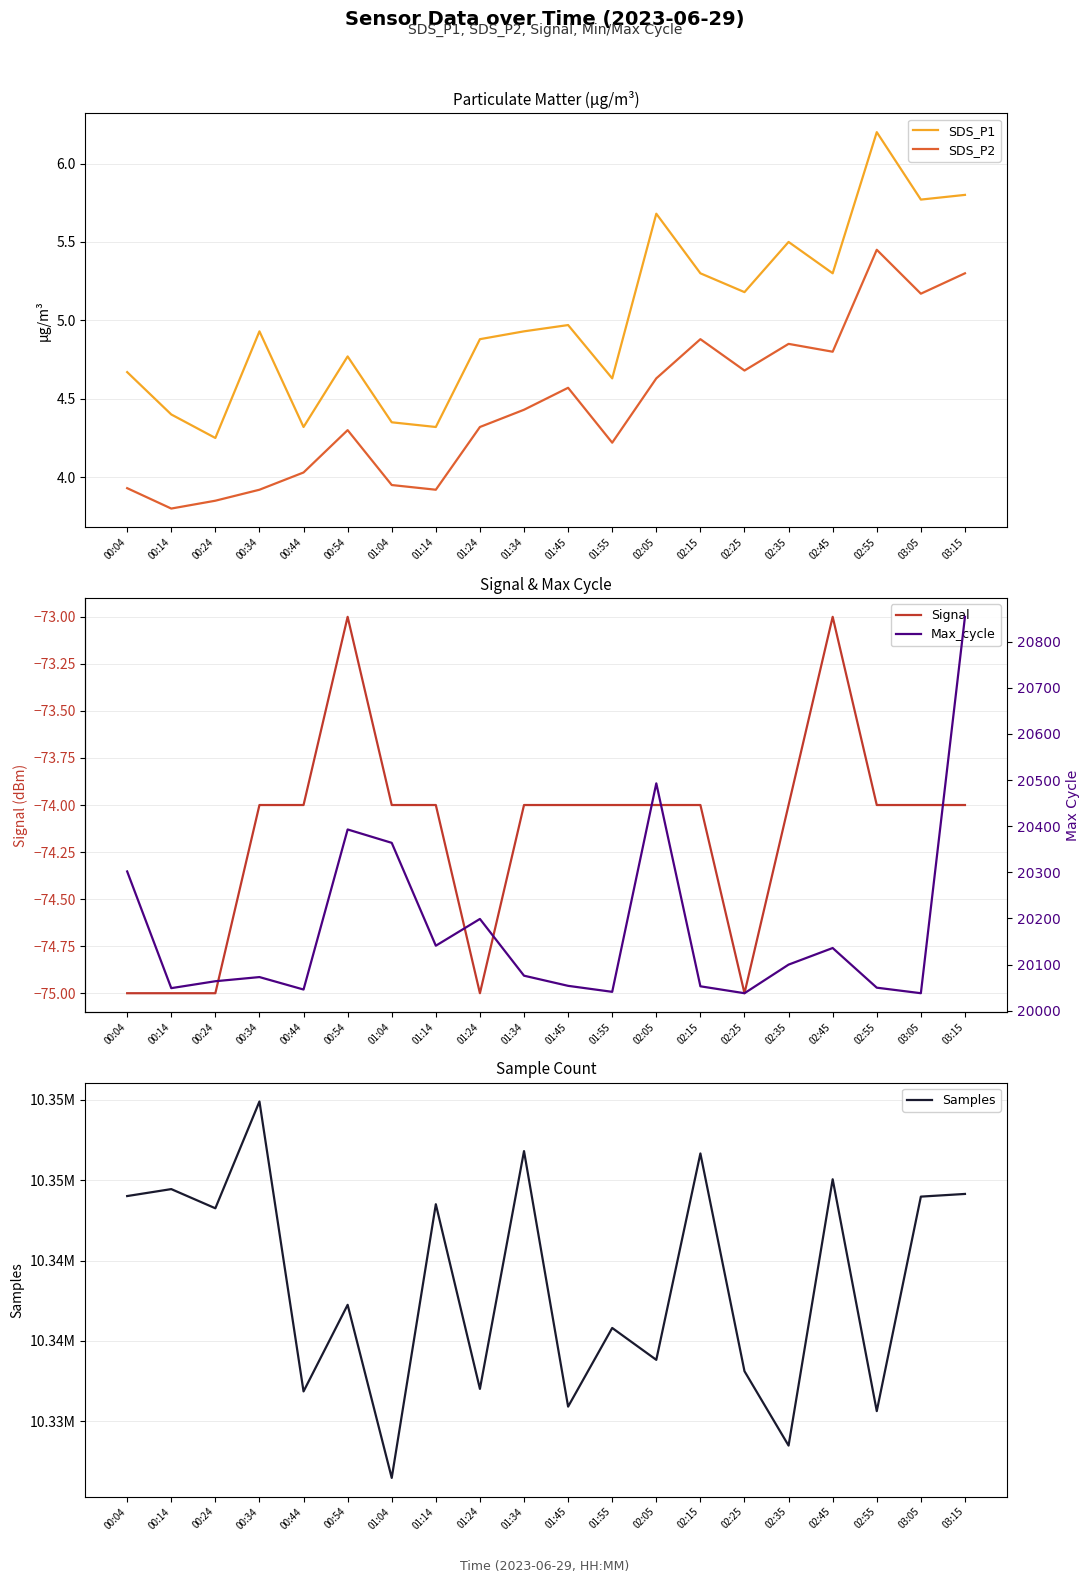

True or false: Signal and SDS_P2 intersect in this chart.

False